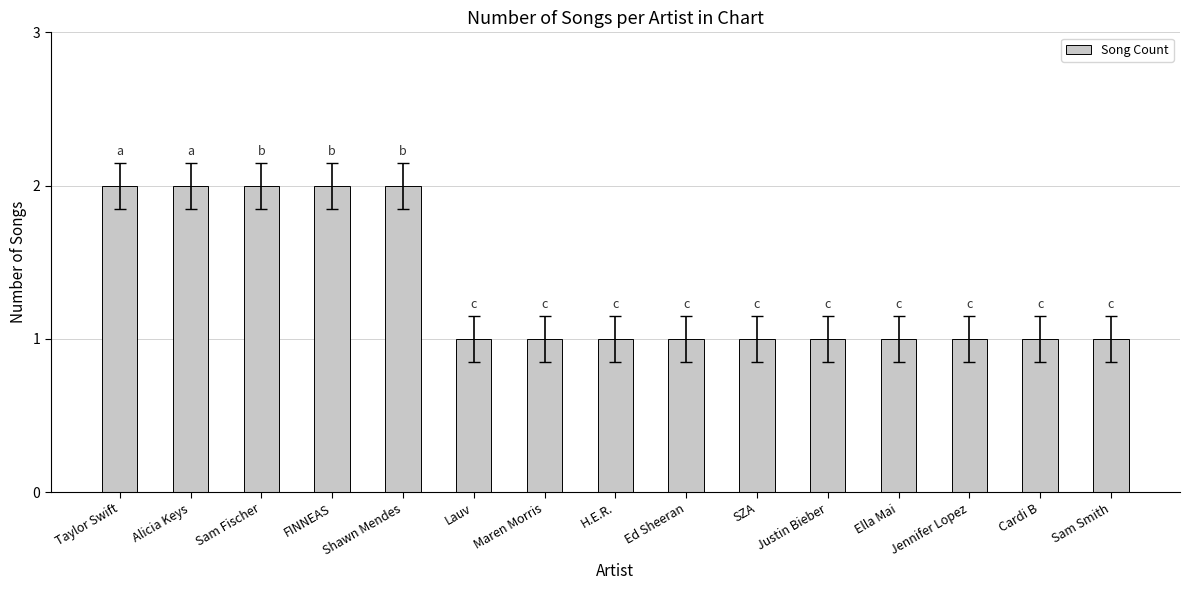

What is the sum of the values at Jennifer Lopez and Ed Sheeran?

2